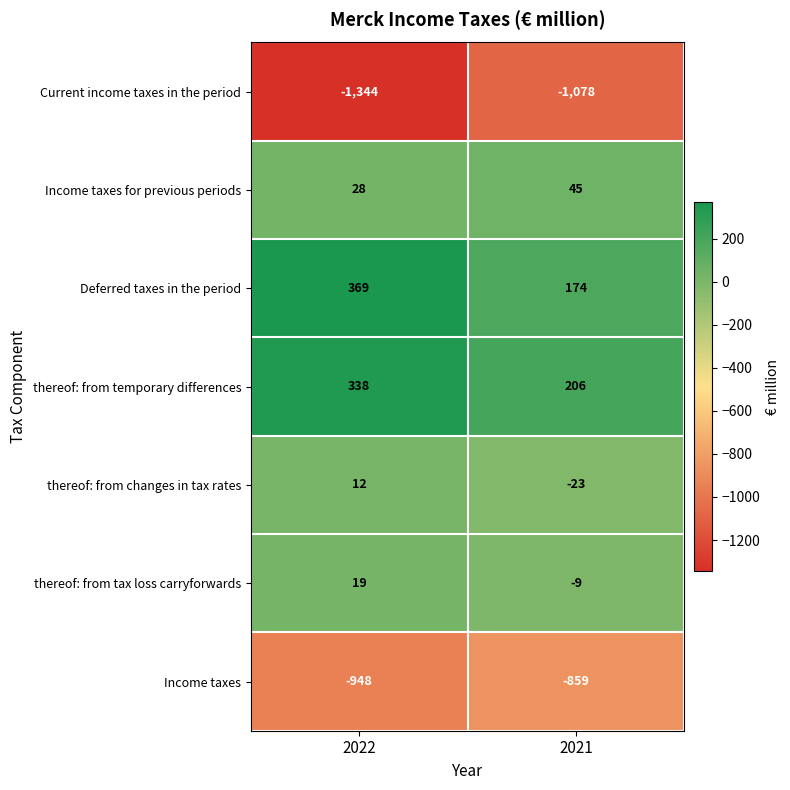

What is the lowest value of the thereof: from temporary differences series?

206